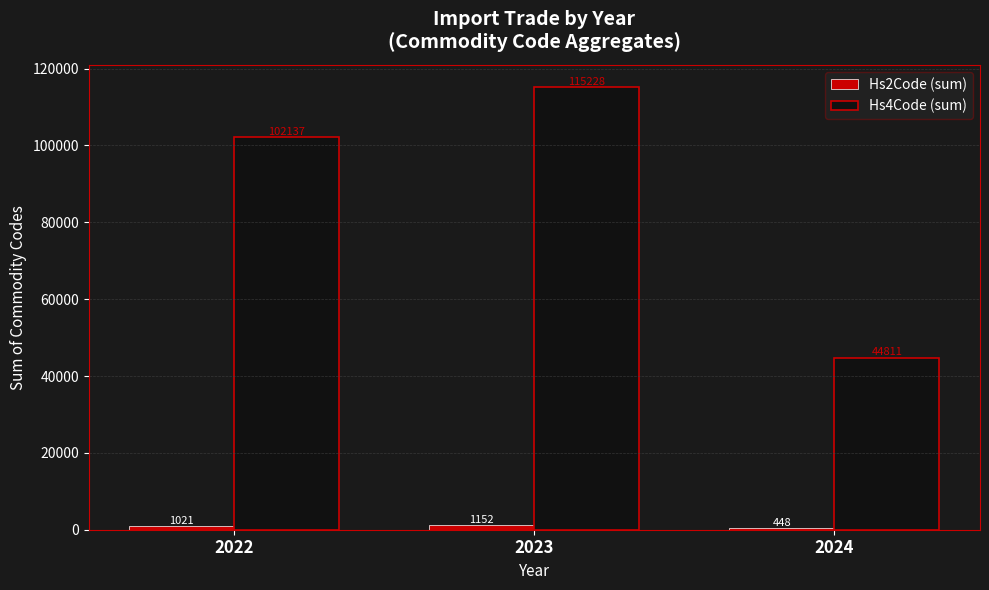

List the labels in order of Hs4Code (sum) value, largest first.

2023, 2022, 2024